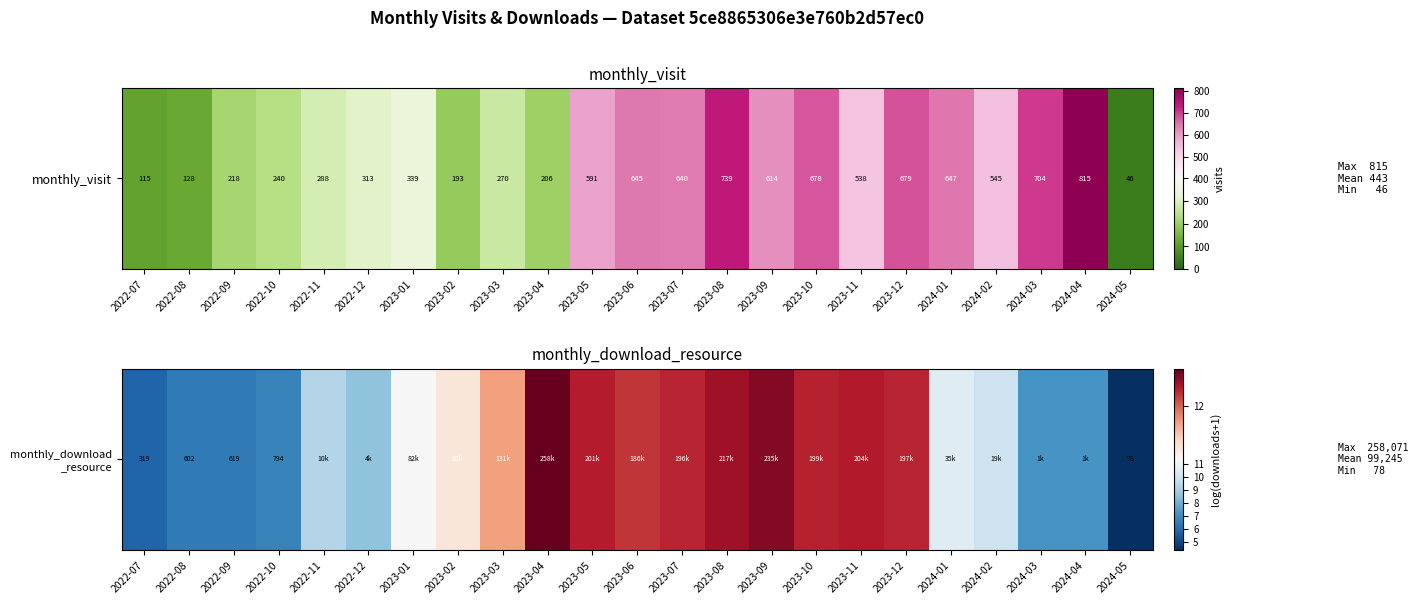

The chart shows a value of 11.3 at 2023-01. True or false?

True